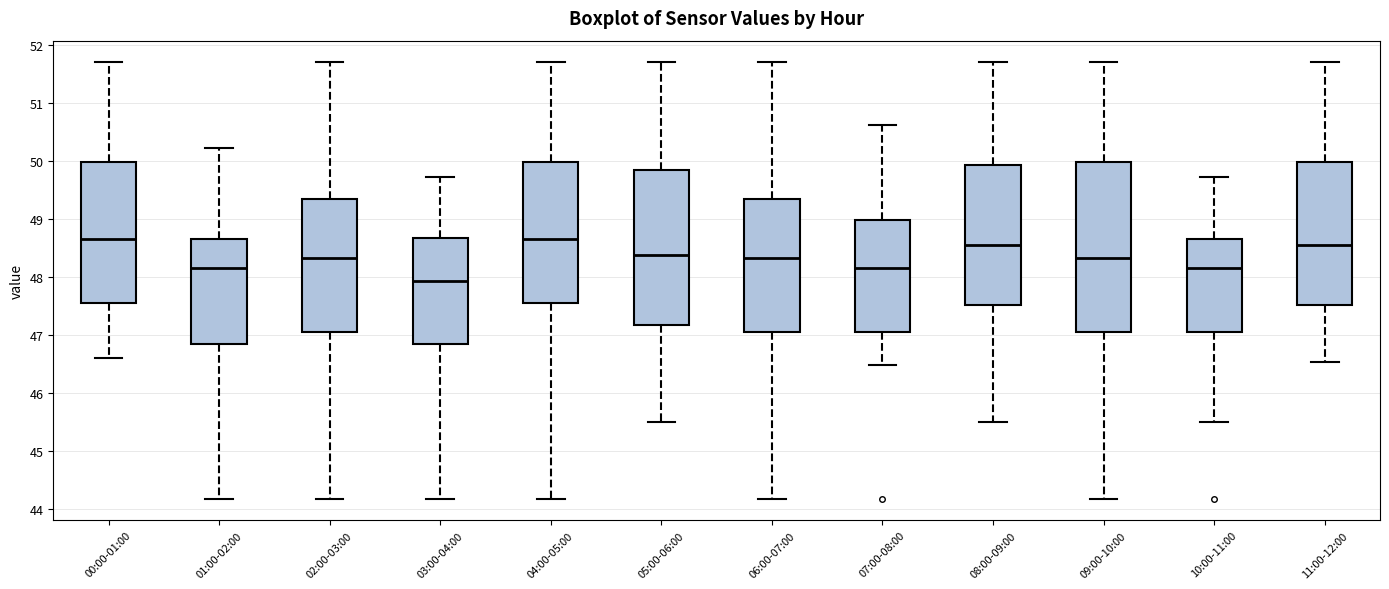

Reading left to right, read every box against the y-axis: the position of its median line, the range the box covers, and the ends of its whiskers. The values are not printed on the chart, so give them approximately, as read against the axis.

00:00-01:00: median 48.7, box 47.6 to 50.0, whiskers 46.6 to 51.7
01:00-02:00: median 48.2, box 46.9 to 48.7, whiskers 44.2 to 50.2
02:00-03:00: median 48.3, box 47.1 to 49.4, whiskers 44.2 to 51.7
03:00-04:00: median 47.9, box 46.9 to 48.7, whiskers 44.2 to 49.7
04:00-05:00: median 48.7, box 47.6 to 50.0, whiskers 44.2 to 51.7
05:00-06:00: median 48.4, box 47.2 to 49.8, whiskers 45.5 to 51.7
06:00-07:00: median 48.3, box 47.1 to 49.4, whiskers 44.2 to 51.7
07:00-08:00: median 48.2, box 47.1 to 49.0, whiskers 46.5 to 50.6
08:00-09:00: median 48.6, box 47.5 to 49.9, whiskers 45.5 to 51.7
09:00-10:00: median 48.3, box 47.1 to 50.0, whiskers 44.2 to 51.7
10:00-11:00: median 48.2, box 47.1 to 48.7, whiskers 45.5 to 49.7
11:00-12:00: median 48.6, box 47.5 to 50.0, whiskers 46.5 to 51.7